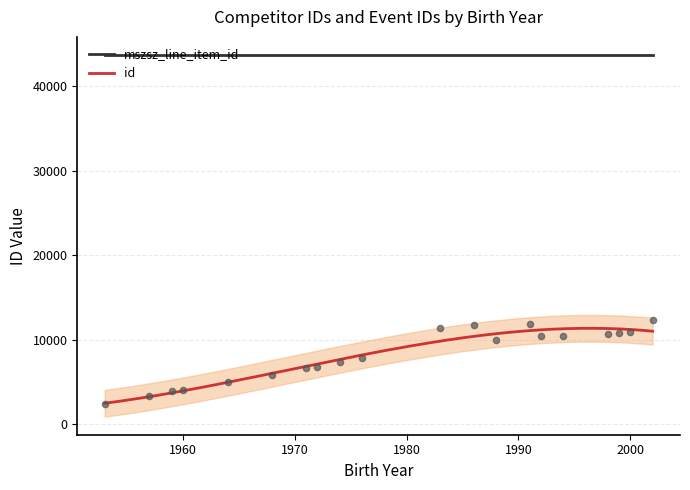

What is the highest value of the id series?

11372.4